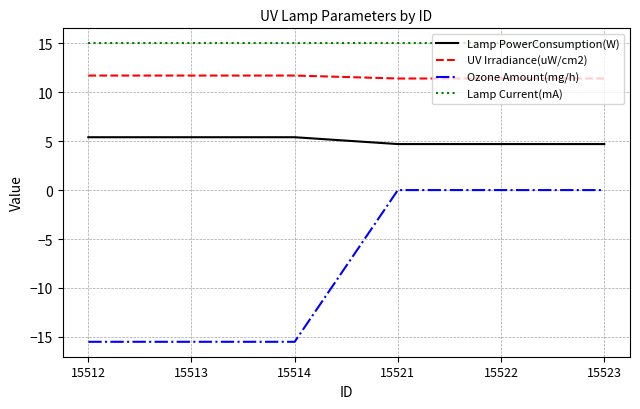

What is the difference between the maximum and minimum values in the Lamp PowerConsumption(W) series?

0.7